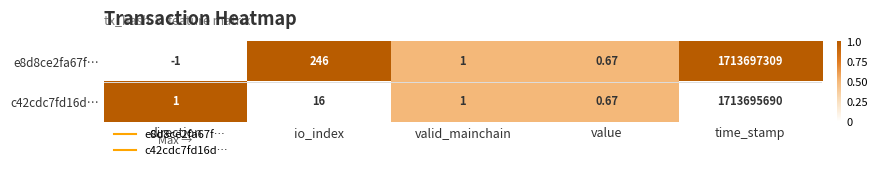

Which category has the highest value in the e8d8ce2fa67f… series?

time_stamp